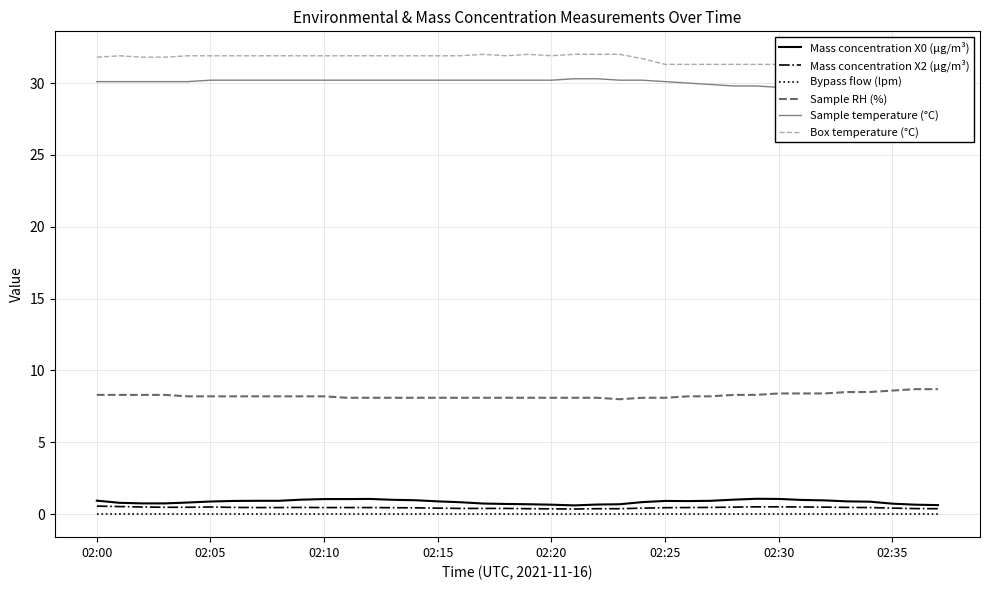

What is the difference between the maximum and minimum values in the Box temperature (°C) series?

0.9